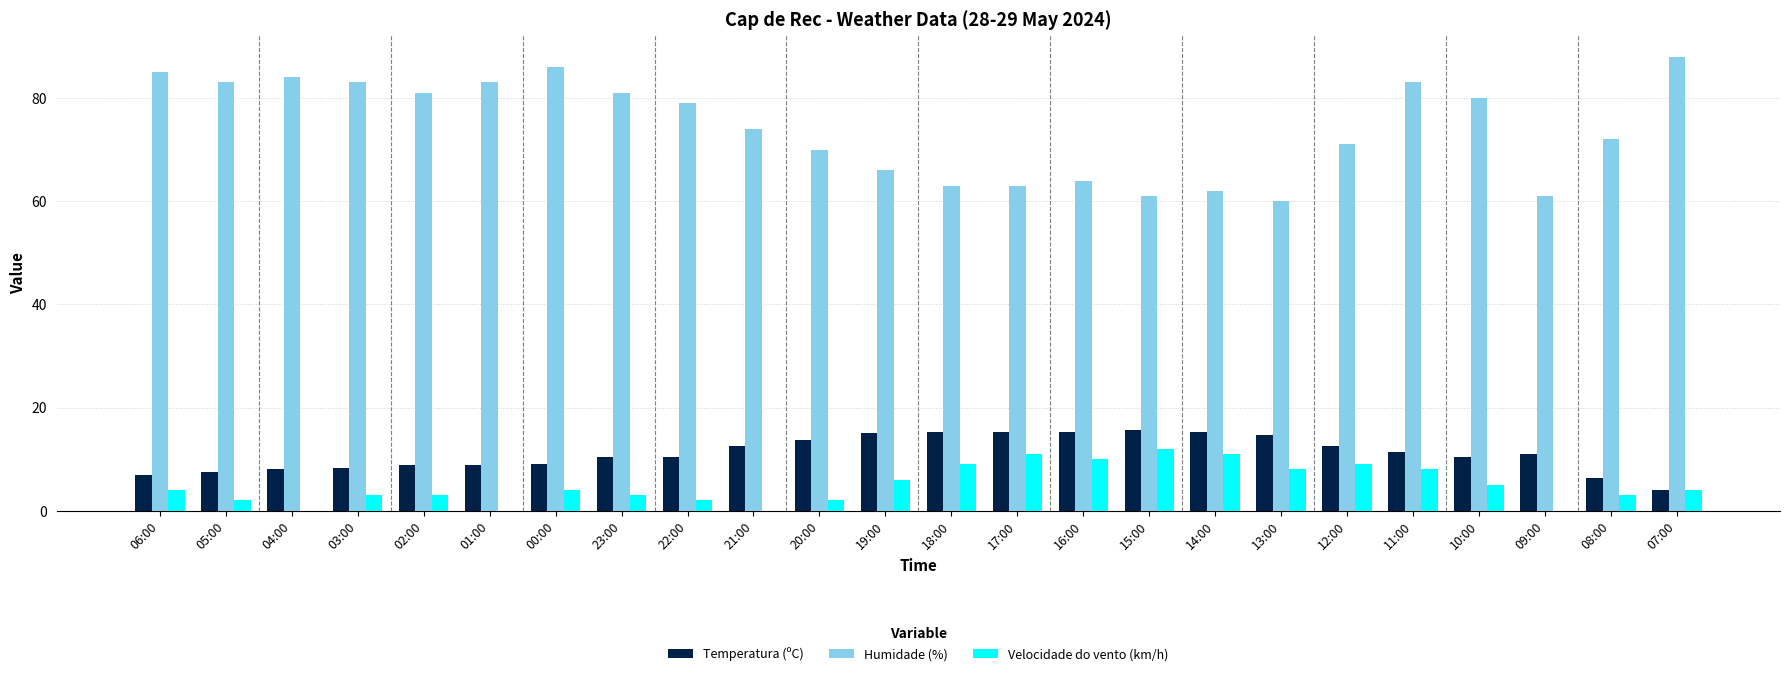

The value of Temperatura (ºC) at 14:00 is 15.2. True or false?

True